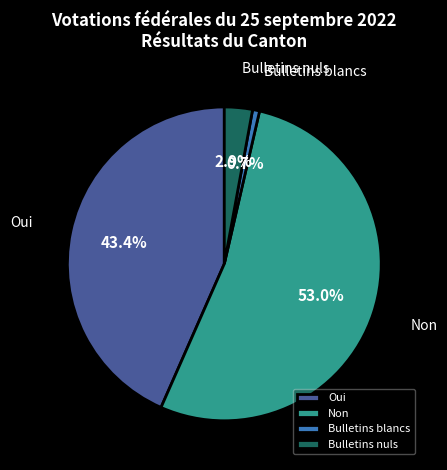

Which slice represents more than half of the pie?

Non